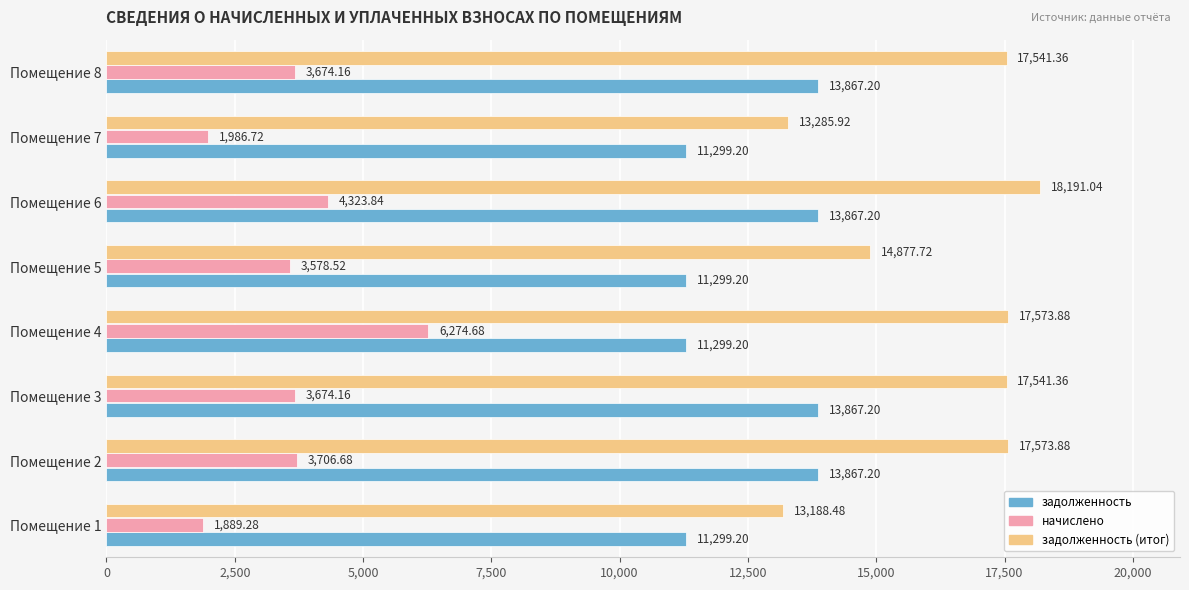

Rank the series at Помещение 3 from lowest to highest value.

начислено, задолженность, задолженность (итог)